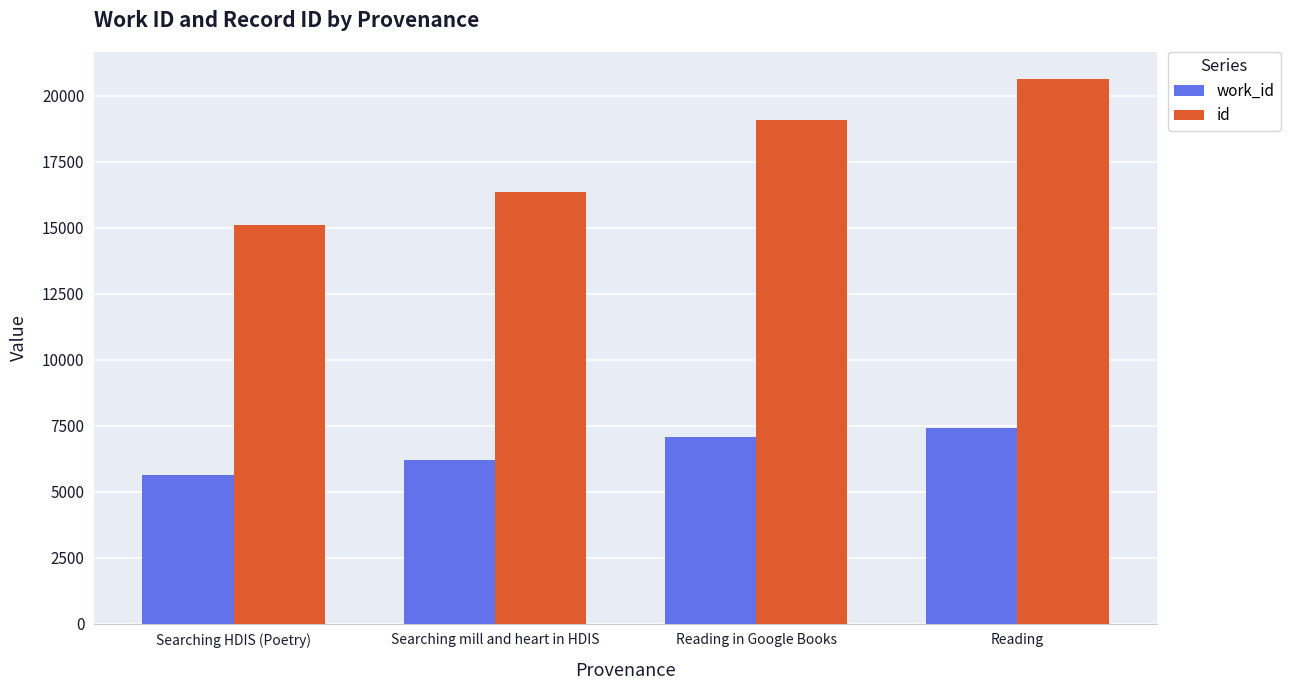

Reading left to right, extract all data points from this chart.

work_id: Searching HDIS (Poetry)=5615	Searching mill and heart in HDIS=6187	Reading in Google Books=7065	Reading=7428
id: Searching HDIS (Poetry)=15093	Searching mill and heart in HDIS=16365	Reading in Google Books=19087	Reading=20619